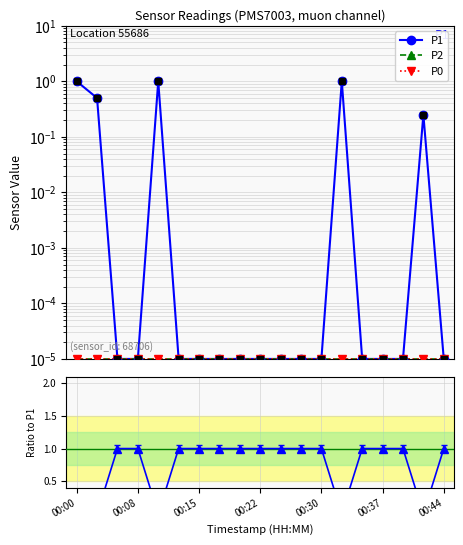

Which series reaches the maximum Y coordinate?

P1